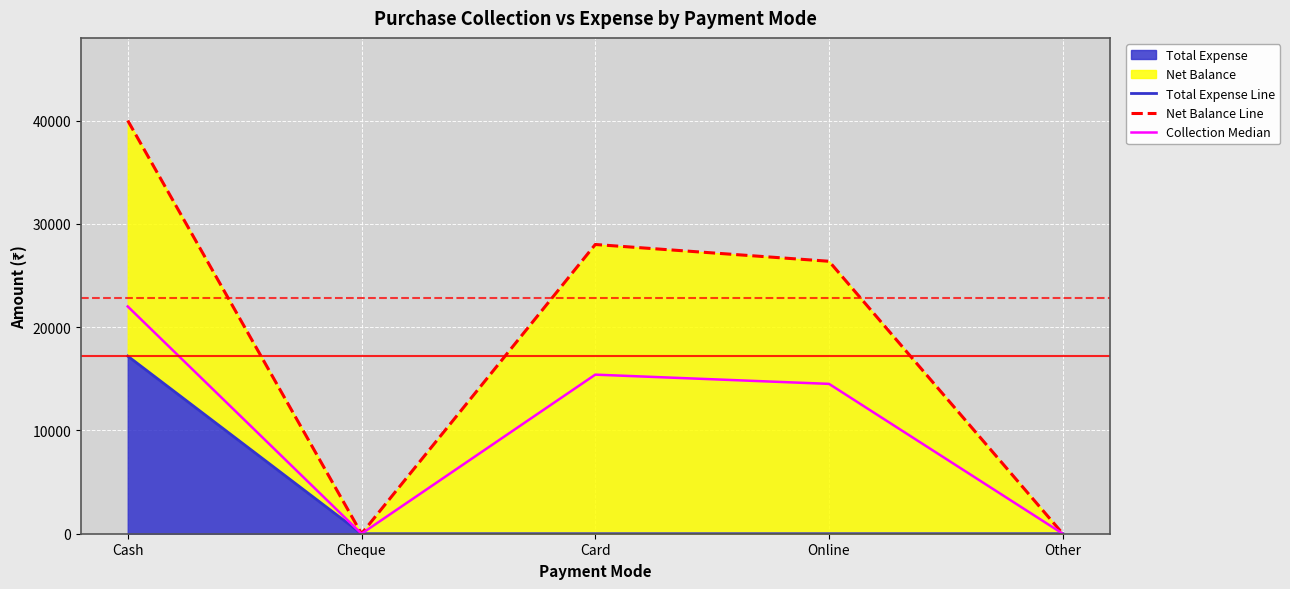

Where is Net Balance Line nearest to the value 20000?

Online